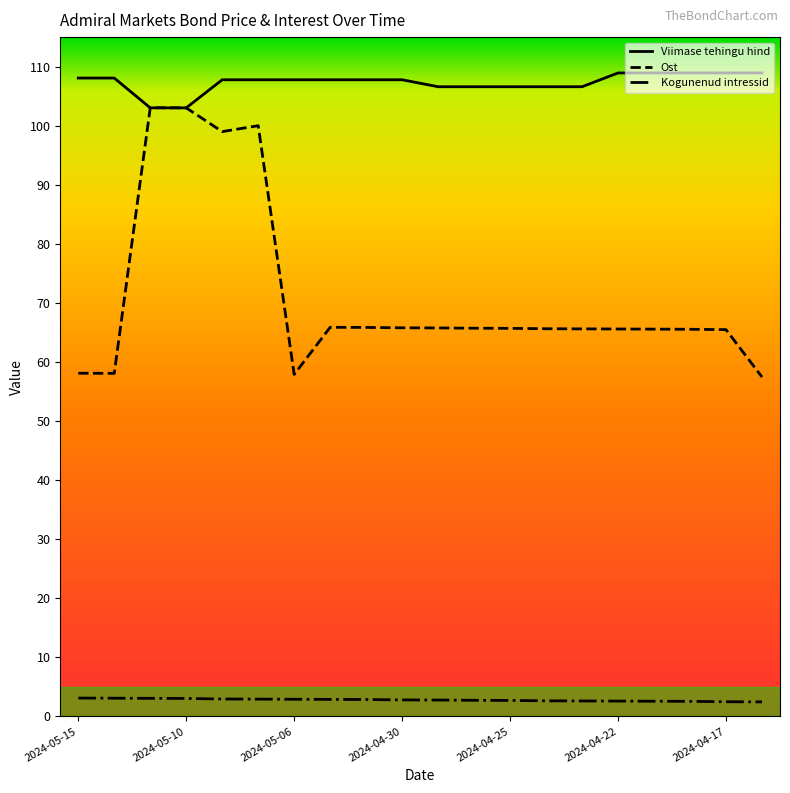

Rank the series by their maximum value, from highest to lowest.

Viimase tehingu hind, Ost, Kogunenud intressid